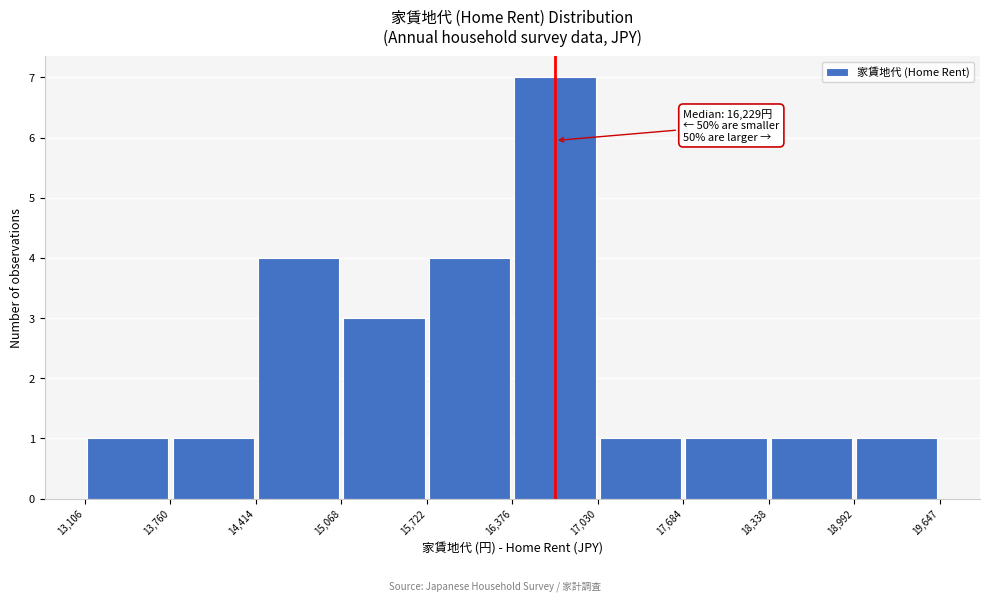

Over which range of the x-axis is the bar tallest?

16,376 to 17,030